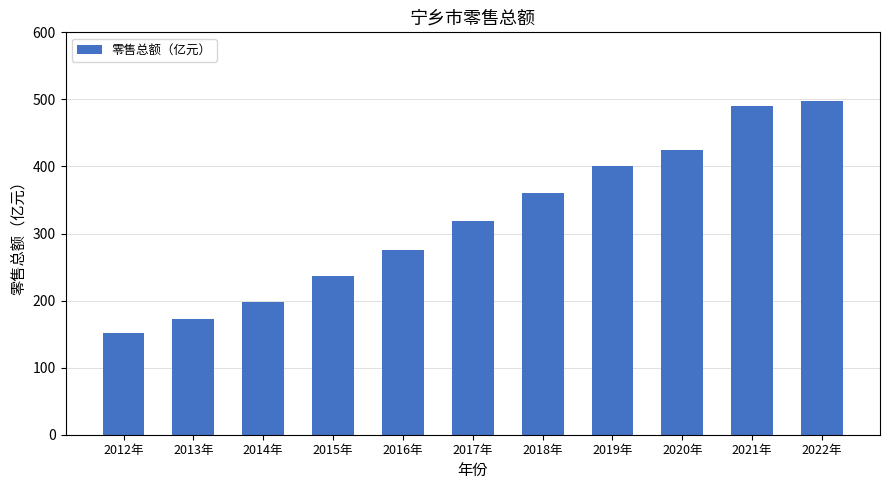

At which label does the data first exceed 318?

2017年